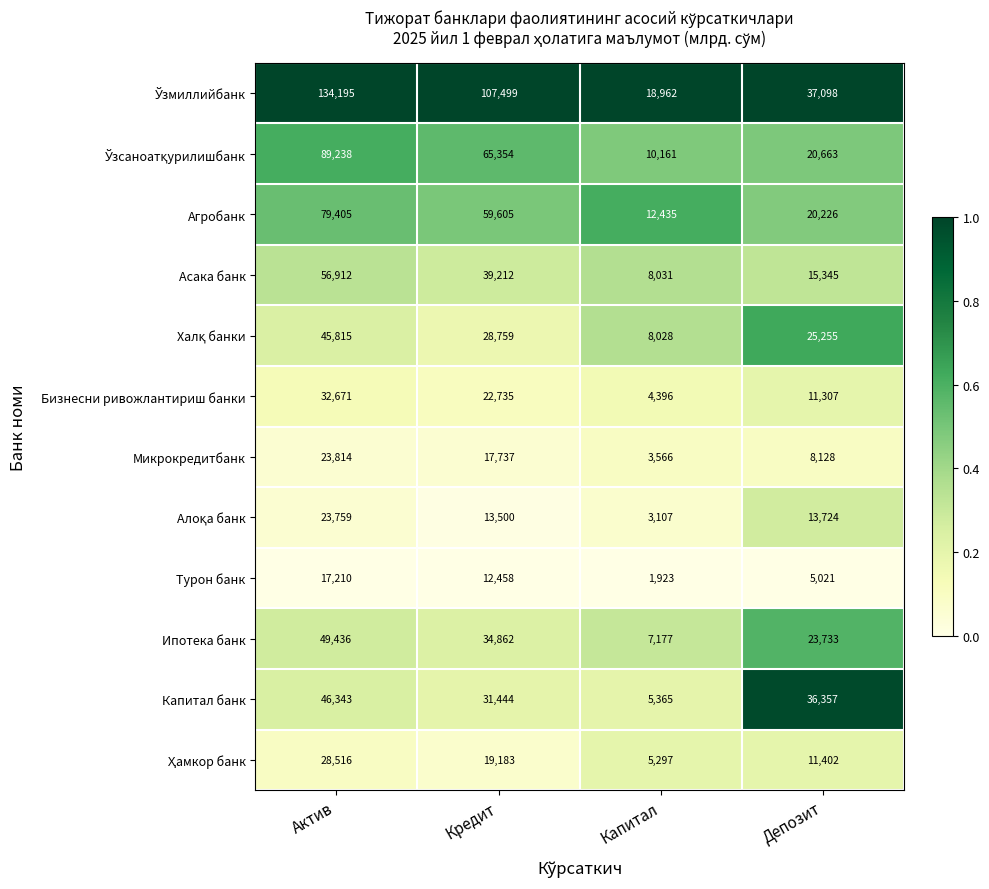

What is the total value across all series at Капитал?

88448